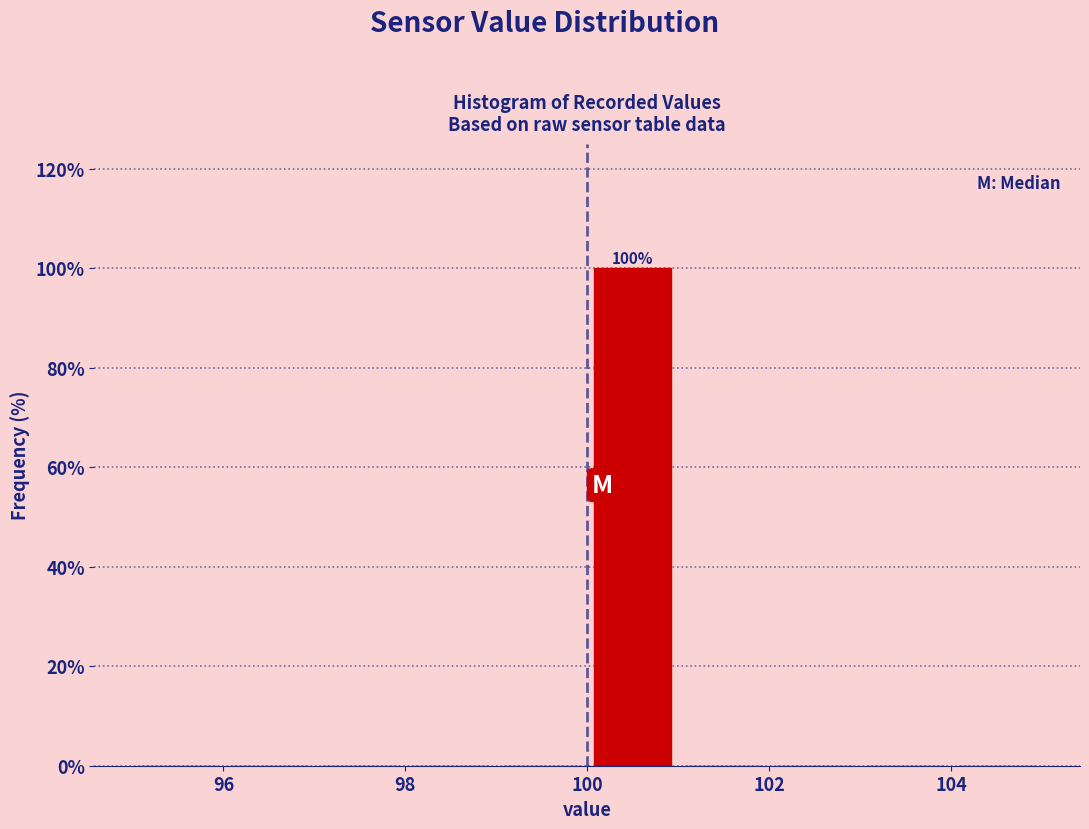

Which range on the x-axis has the tallest bar?

100 to 101